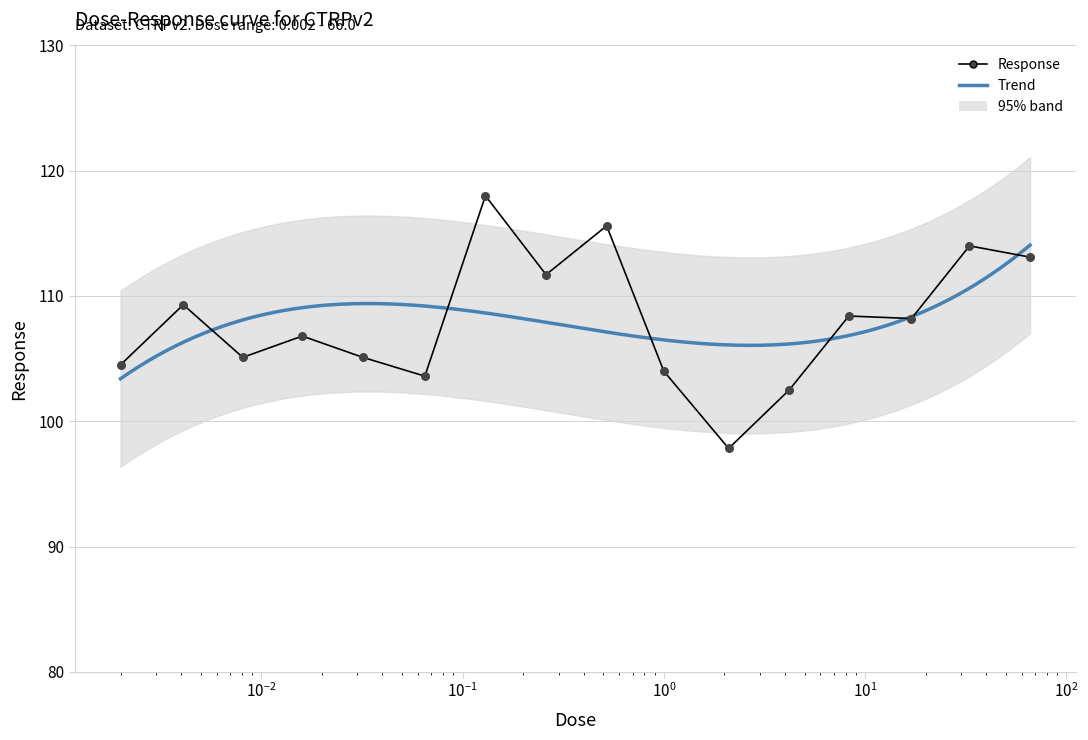

Which has a higher value, 0.016 or 0.032?

0.016